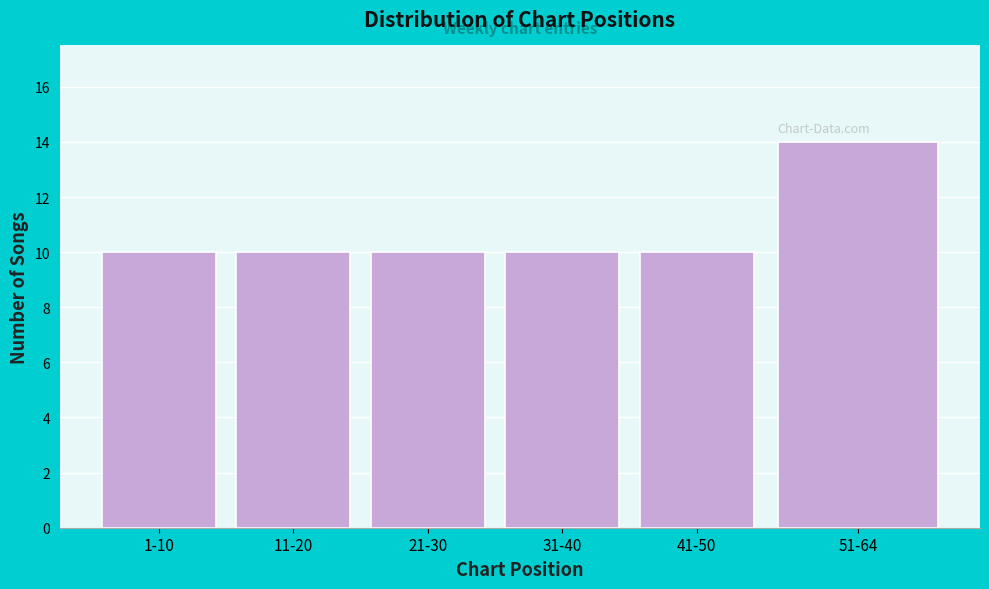

Reading right to left, transcribe all the data shown in this chart.

14	10	10	10	10	10